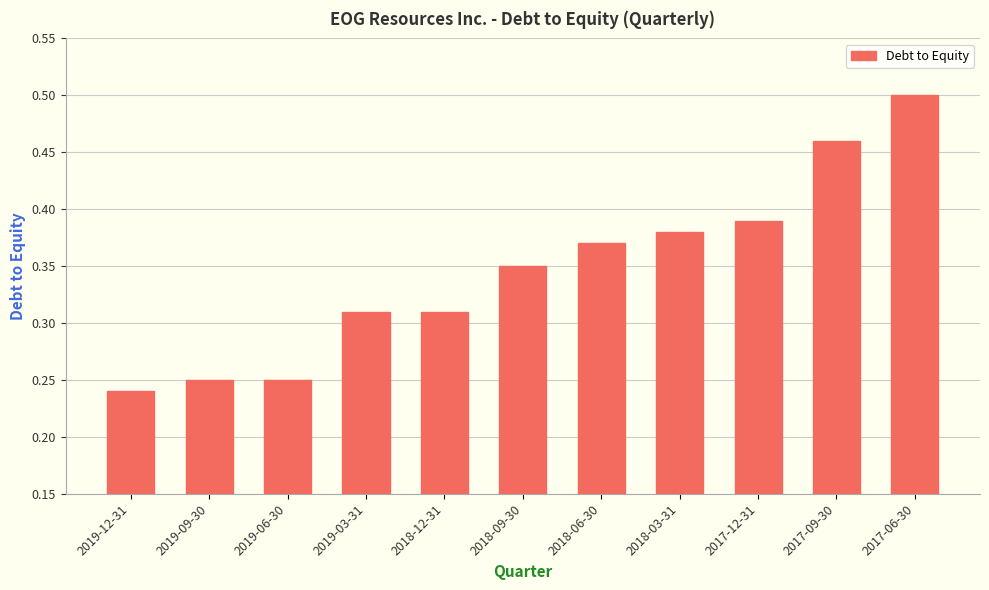

Which label corresponds to the largest value in the chart?

2017-06-30